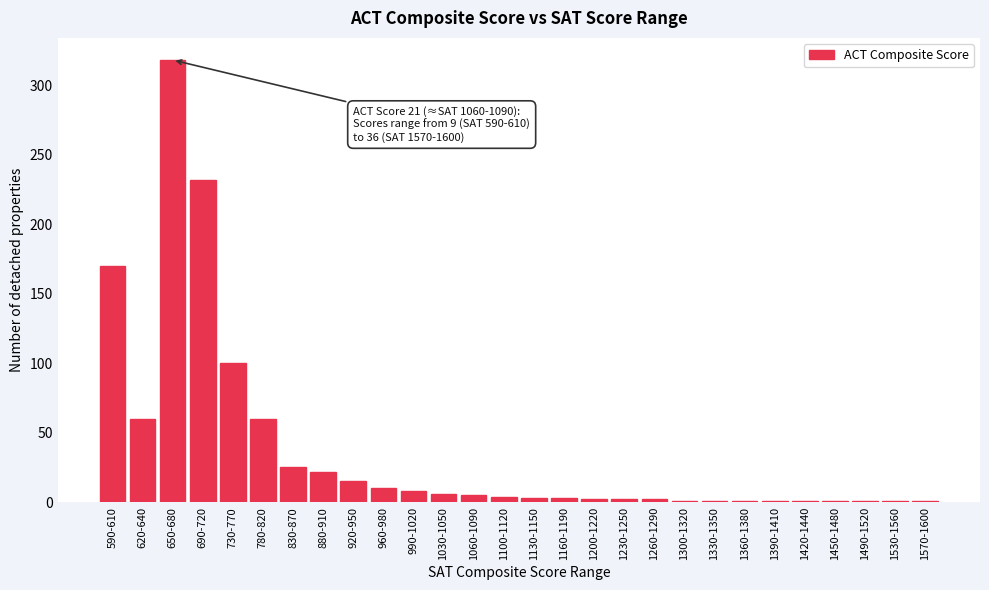

What is the maximum value shown in the chart?

318